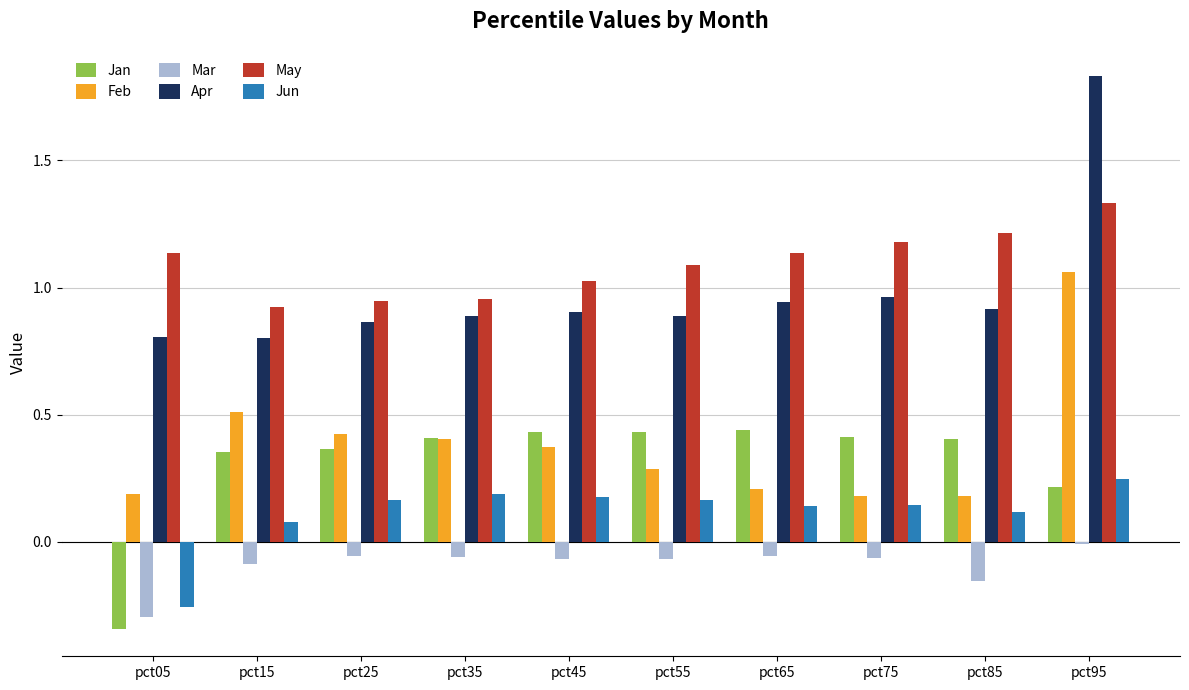

Rank the series at pct15 from highest to lowest value.

May, Apr, Feb, Jan, Jun, Mar